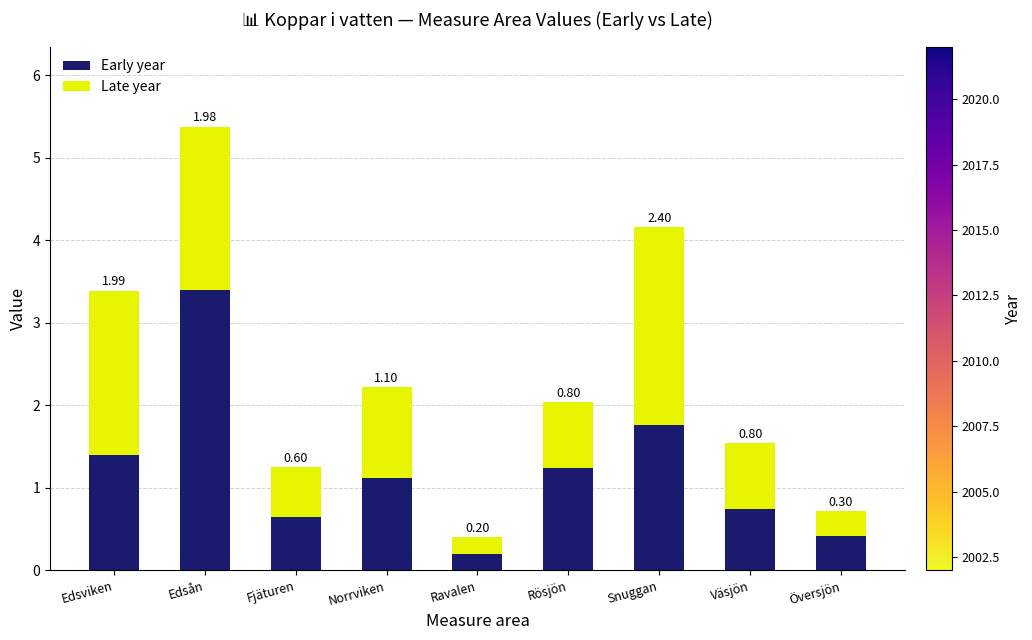

Which category has the lowest value in the Early year series?

Ravalen